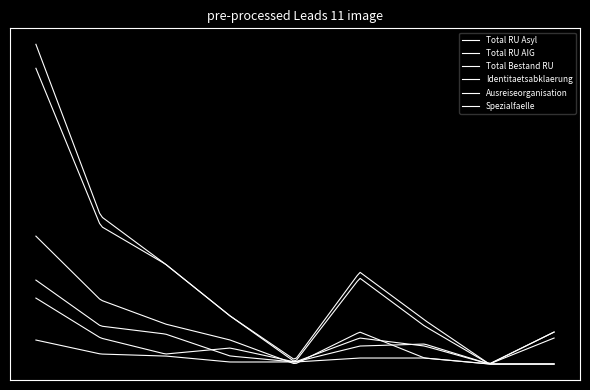

True or false: Identitaetsabklaerung and Ausreiseorganisation intersect in this chart.

True